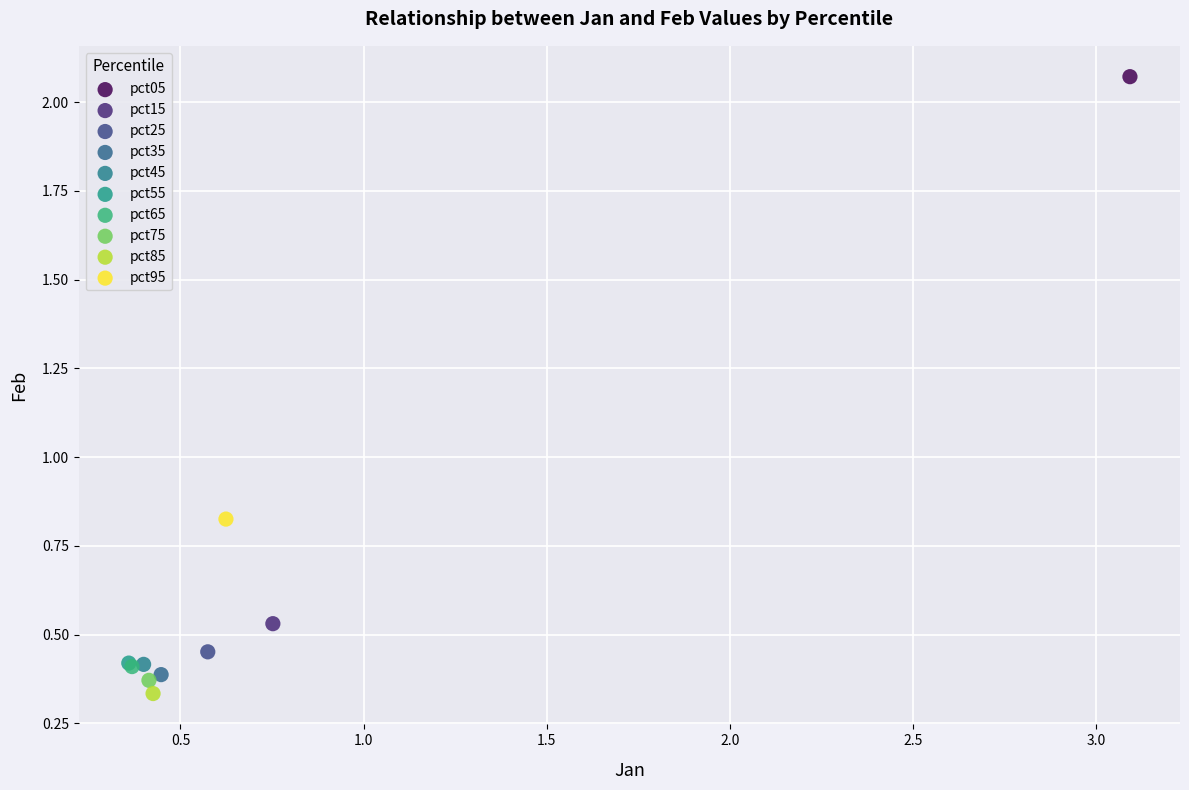

What are all the series names shown in the legend?

pct05, pct15, pct25, pct35, pct45, pct55, pct65, pct75, pct85, pct95